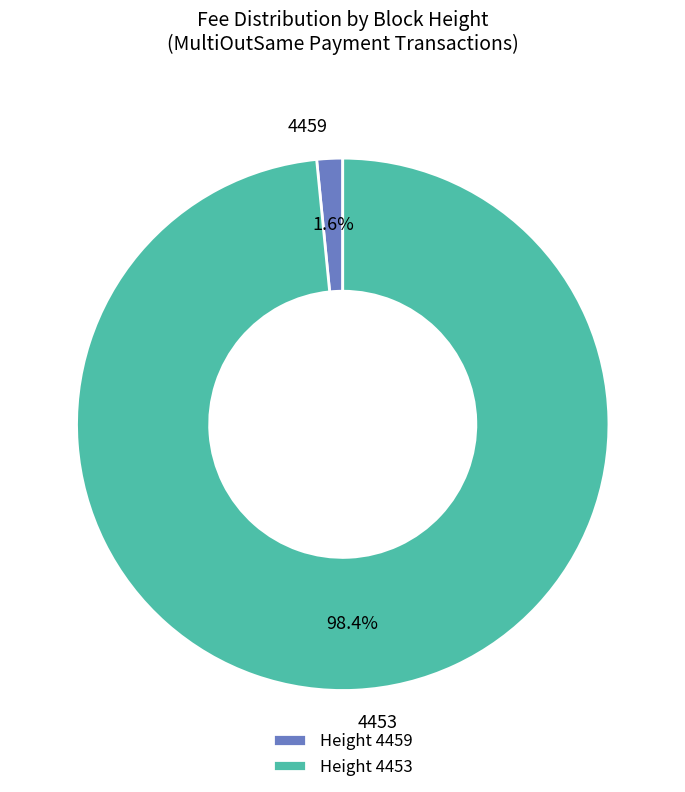

Between Height 4453 and Height 4459, which is larger?

Height 4453